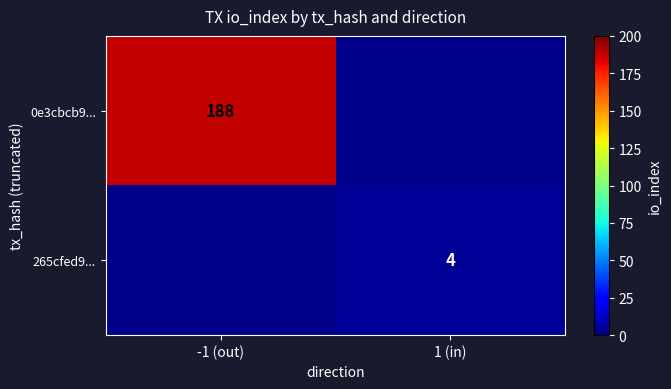

Which has a higher value, -1 (out) or 1 (in)?

1 (in)